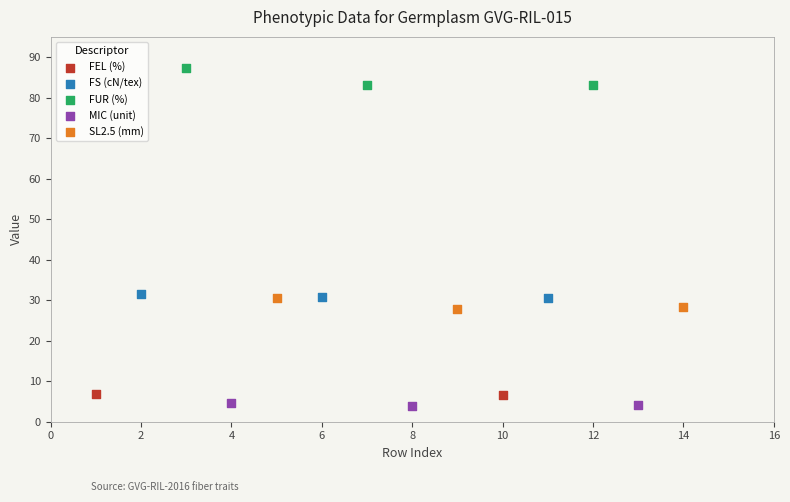

What are all the series names shown in the legend?

FEL (%), FS (cN/tex), FUR (%), MIC (unit), SL2.5 (mm)